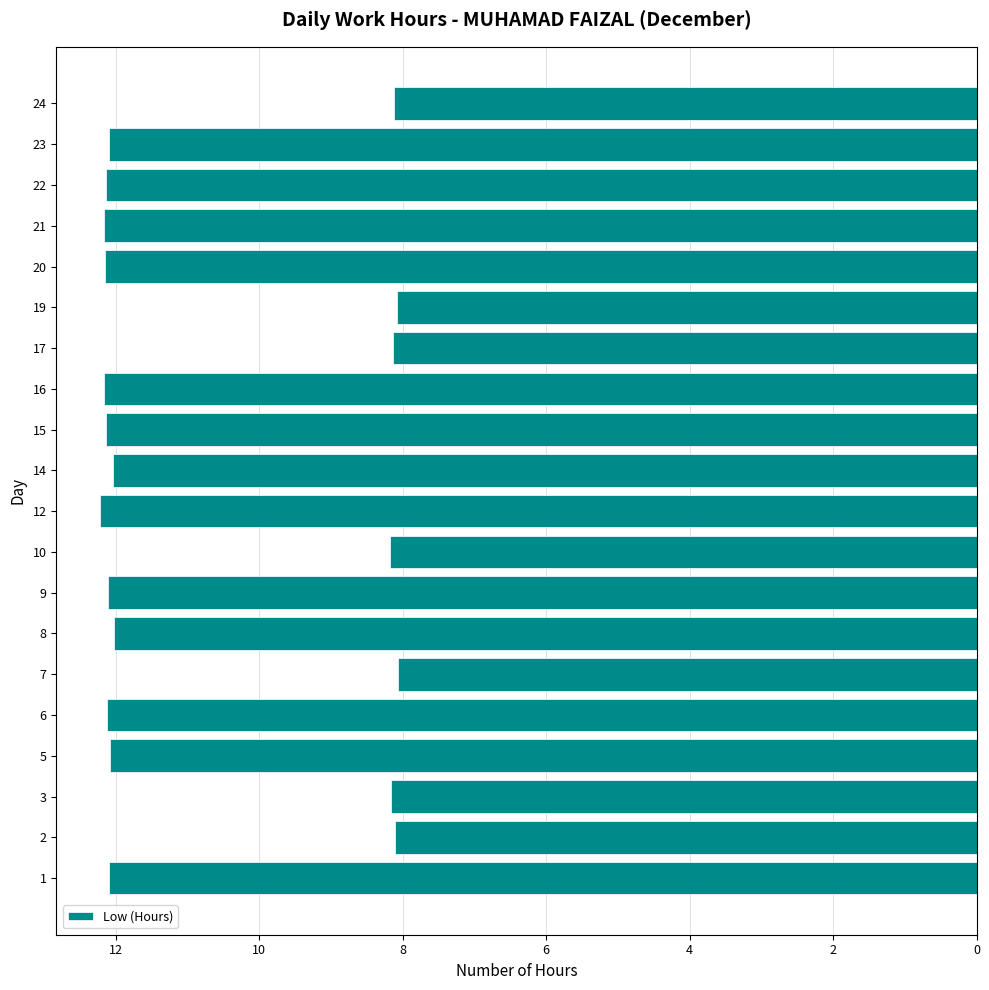

The chart shows a value of 5.6 at 5. True or false?

False